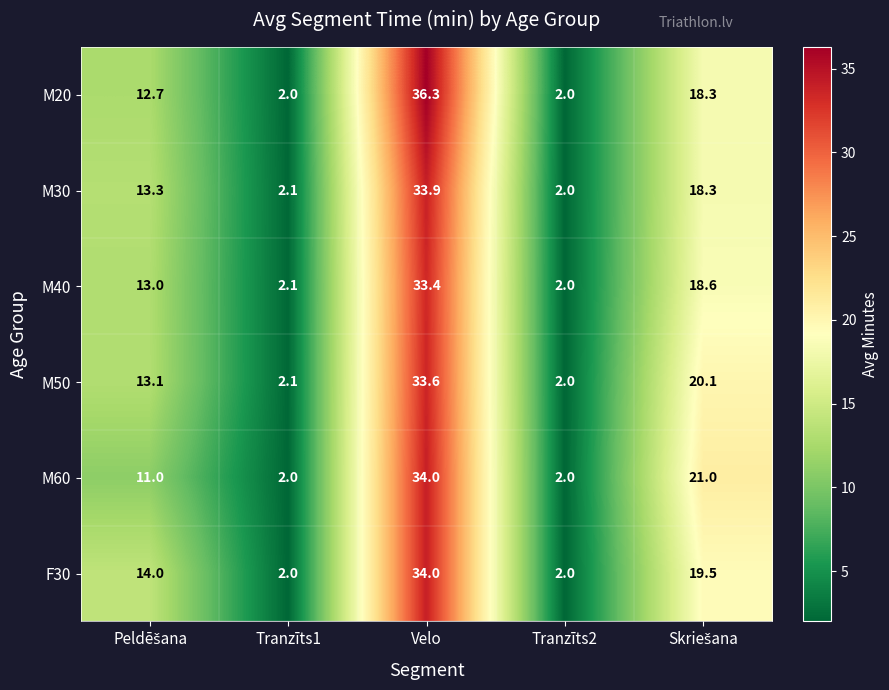

Which series has the largest range (max minus min)?

M20